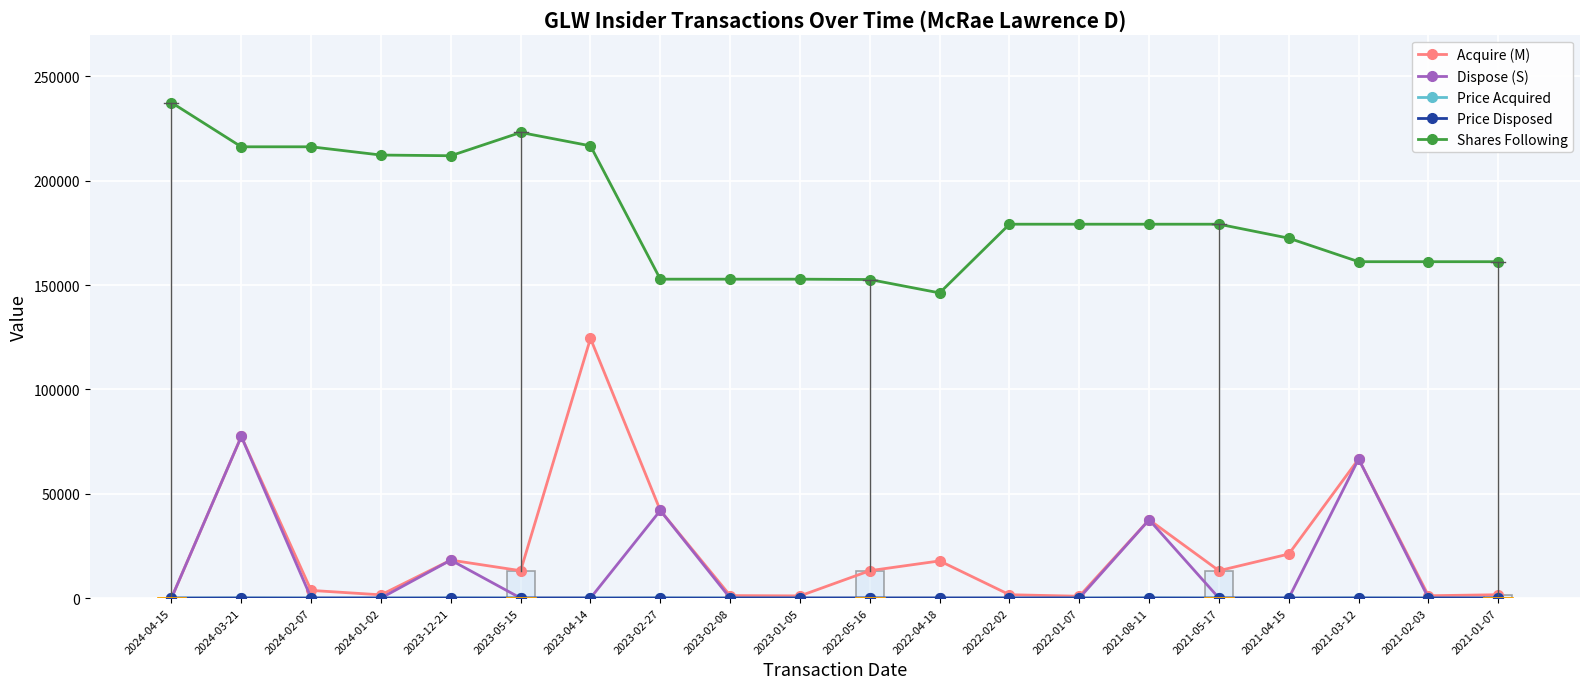

What is the approximate value of Acquire (M) at 2023-02-27?

41990.0